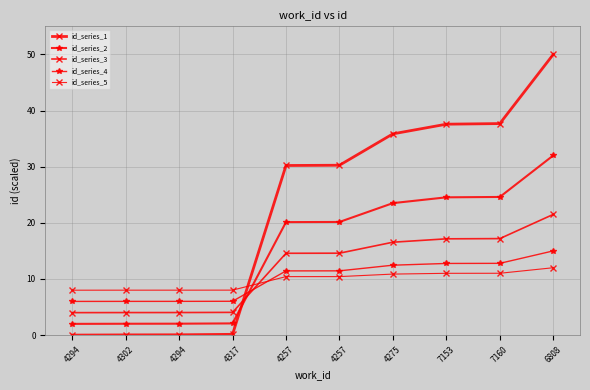

Which has a higher value, 4275 or 4257?

4275